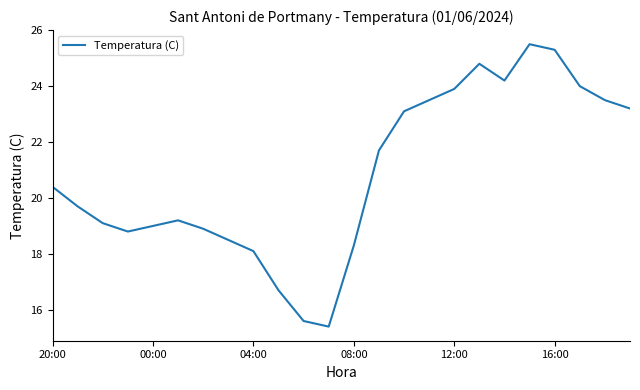

What is the smallest value displayed?

15.4